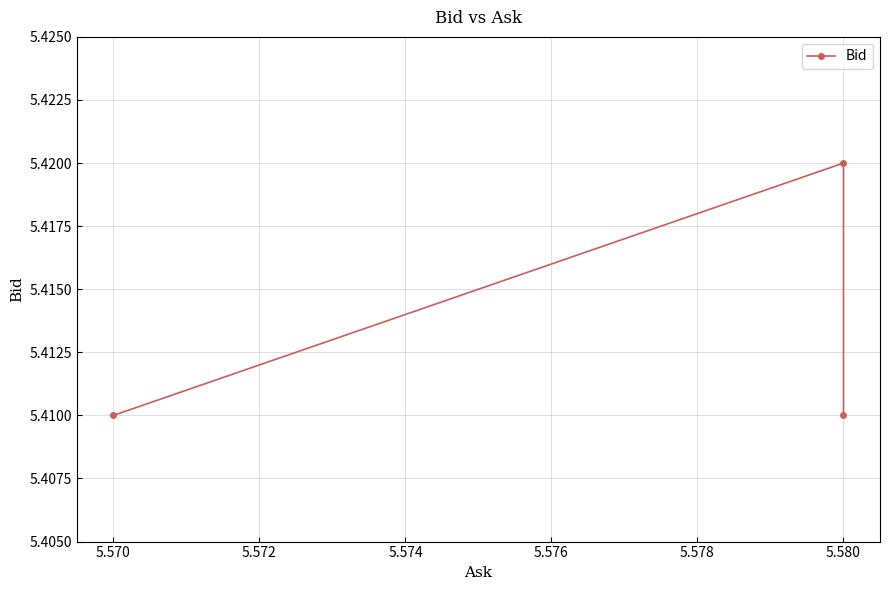

What is the greatest value displayed?

5.4